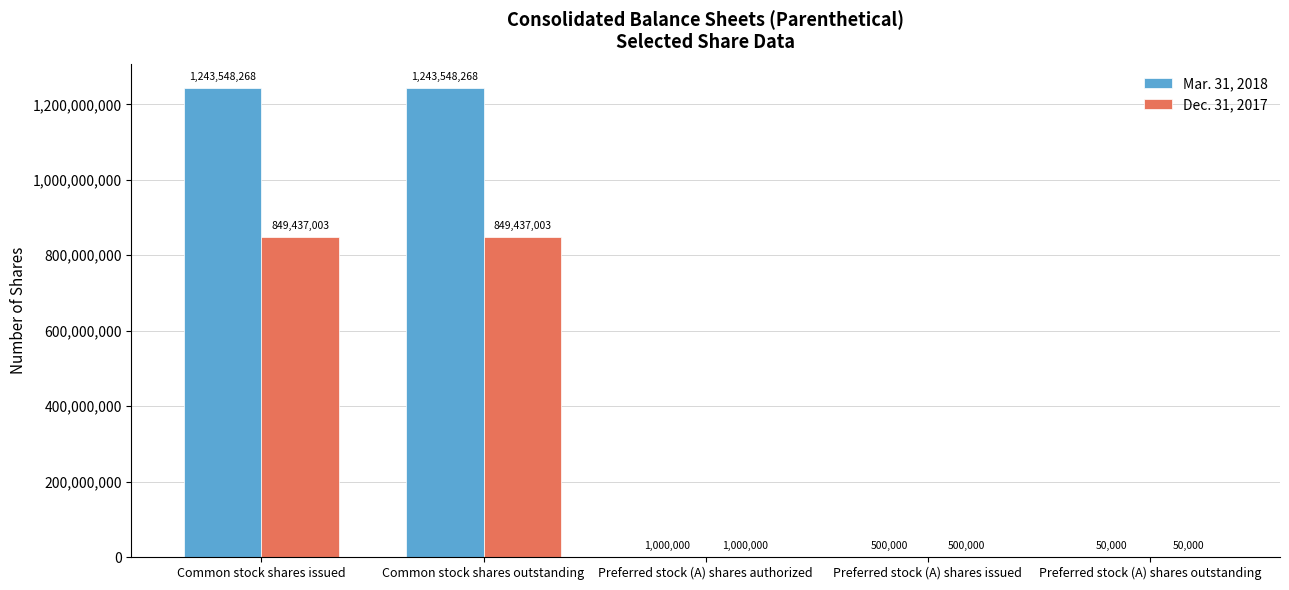

Which series changed the most between Common stock shares outstanding and Preferred stock (A) shares authorized?

Mar. 31, 2018